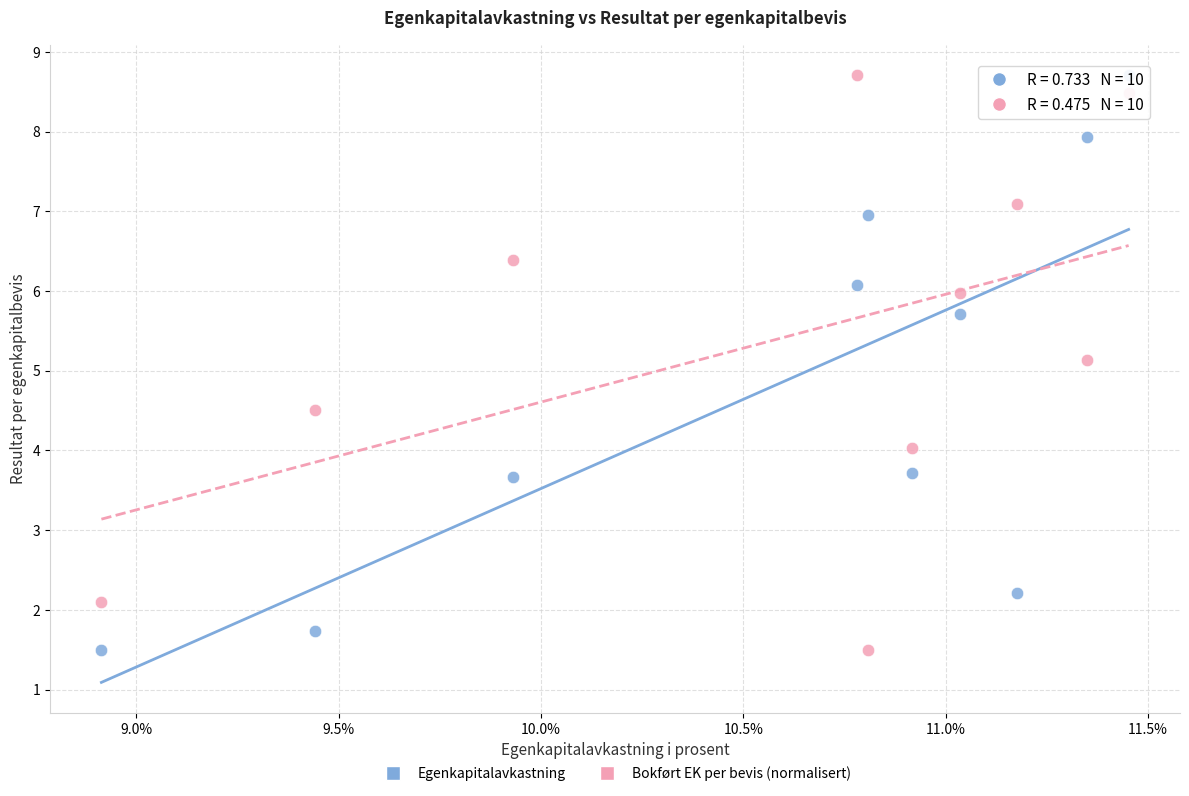

In the Bokført EK per bevis (normalisert) series, what Y value is closest to 5?

5.1